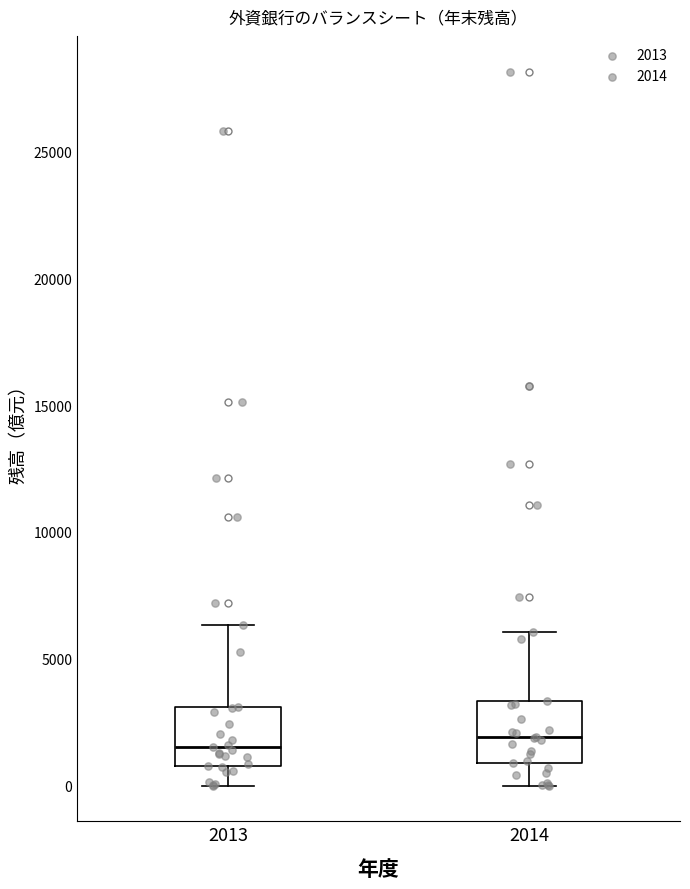

Where does the upper whisker of the box at x = 2013 end on the y-axis? The values are not printed on the chart, so give them approximately, as read against the axis.

6500